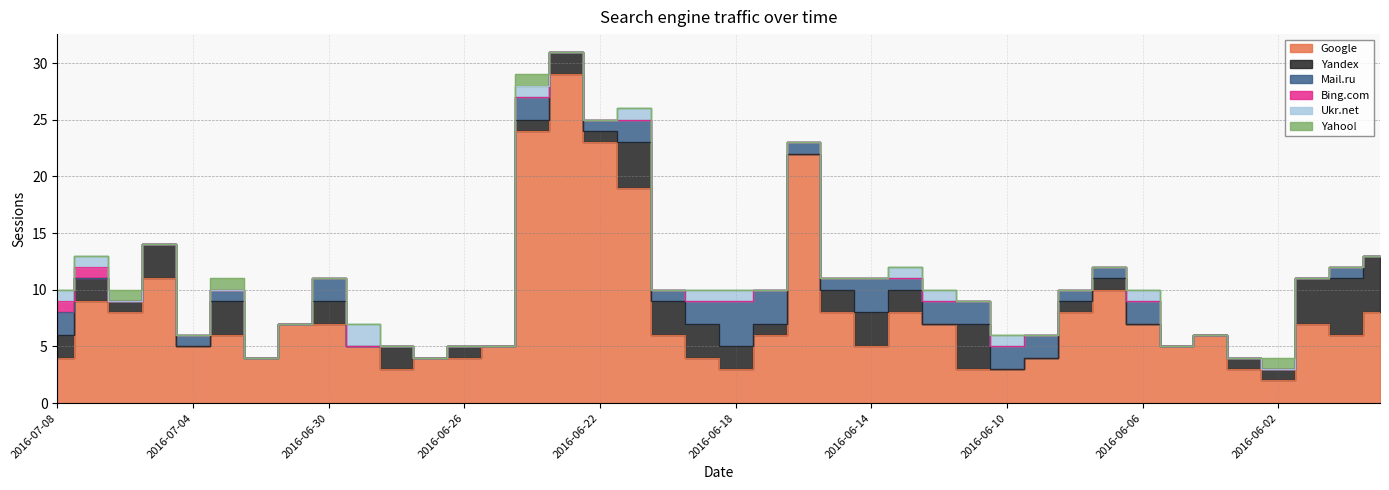

Is the value of Mail.ru at 2016-06-26 greater than the value of Yahoo! at 2016-06-03?

No